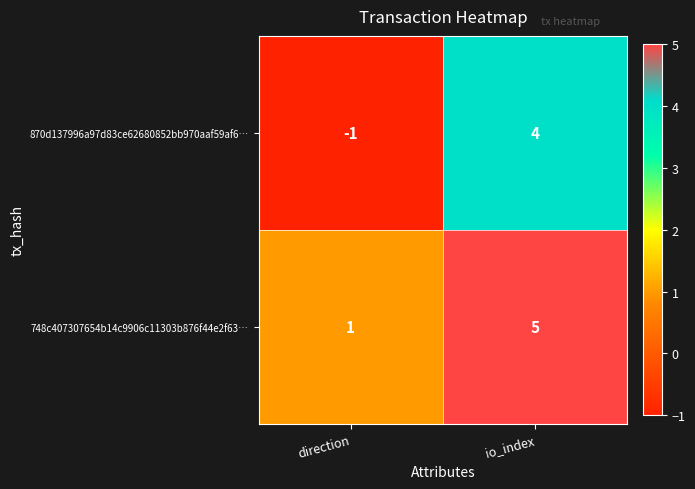

Which series has the largest range (max minus min)?

870d137996a97d83ce62680852bb970aaf59af6…